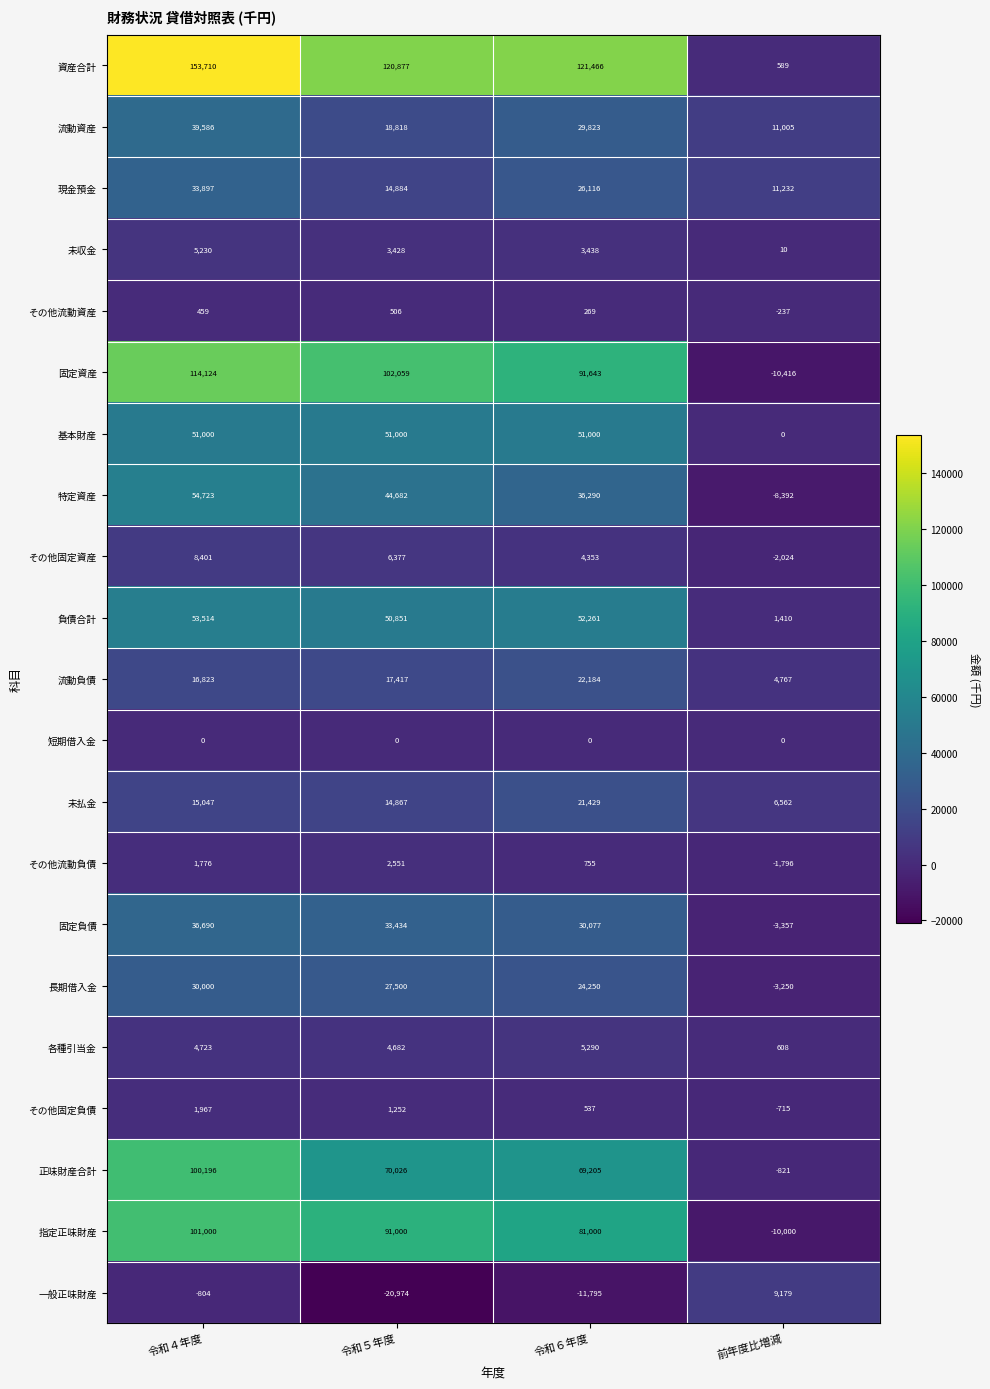

What is the difference between the highest and lowest values at 令和５年度?

141851